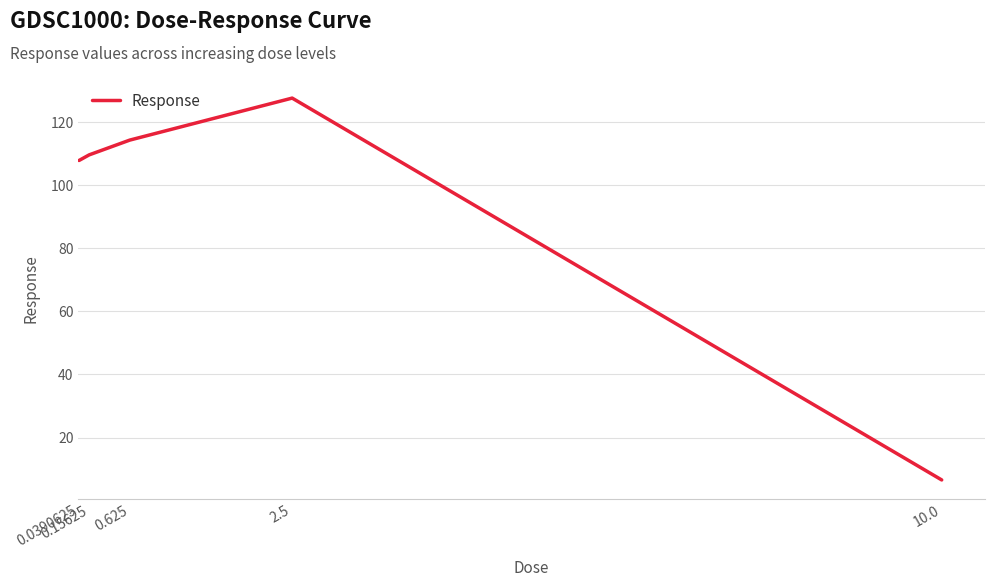

True or false: the data has more than 2 interior local peaks.

False